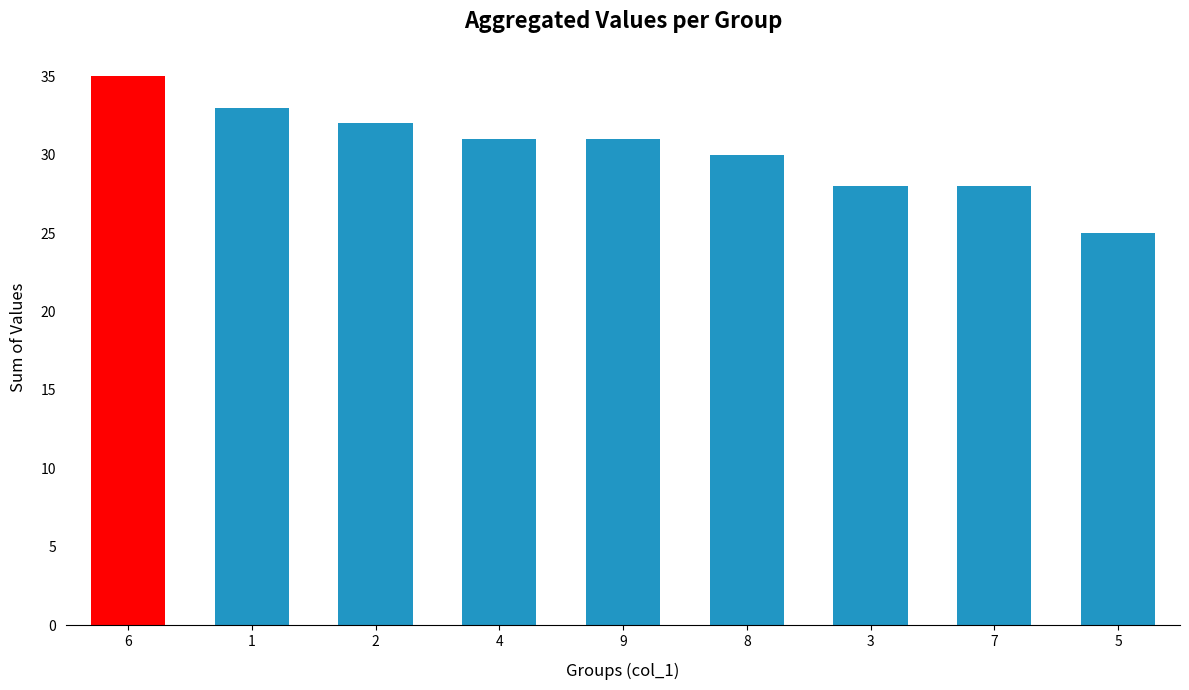

The value at 5 is 42. True or false?

False